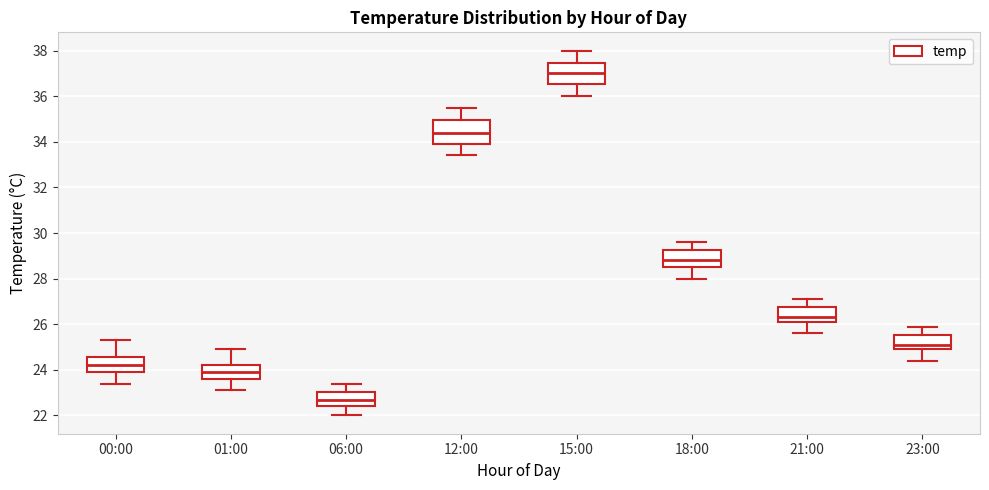

Reading left to right, transcribe this box plot: for each box, give where its median line is, the range the box spans, and where its two whiskers end, as read against the y-axis. The values are not printed on the chart, so give them approximately, as read against the axis.

00:00: median 24.2, box 24.0 to 24.6, whiskers 23.4 to 25.4
01:00: median 24.0, box 23.6 to 24.2, whiskers 23.2 to 25.0
06:00: median 22.8, box 22.4 to 23.0, whiskers 22.0 to 23.4
12:00: median 34.4, box 34.0 to 35.0, whiskers 33.4 to 35.6
15:00: median 37.0, box 36.6 to 37.4, whiskers 36.0 to 38.0
18:00: median 28.8, box 28.6 to 29.2, whiskers 28.0 to 29.6
21:00: median 26.4, box 26.2 to 26.8, whiskers 25.6 to 27.2
23:00: median 25.2, box 25.0 to 25.6, whiskers 24.4 to 26.0